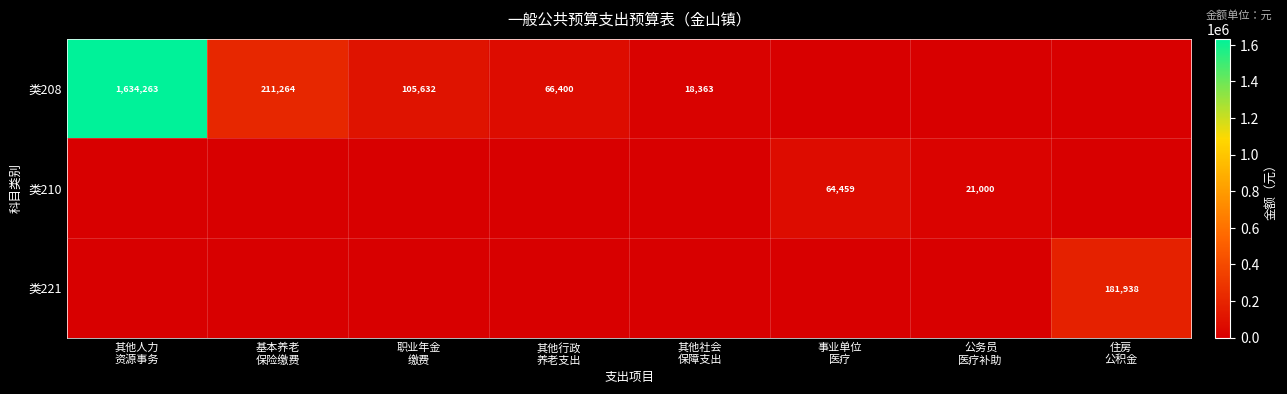

How many categories are shown in the chart?

8